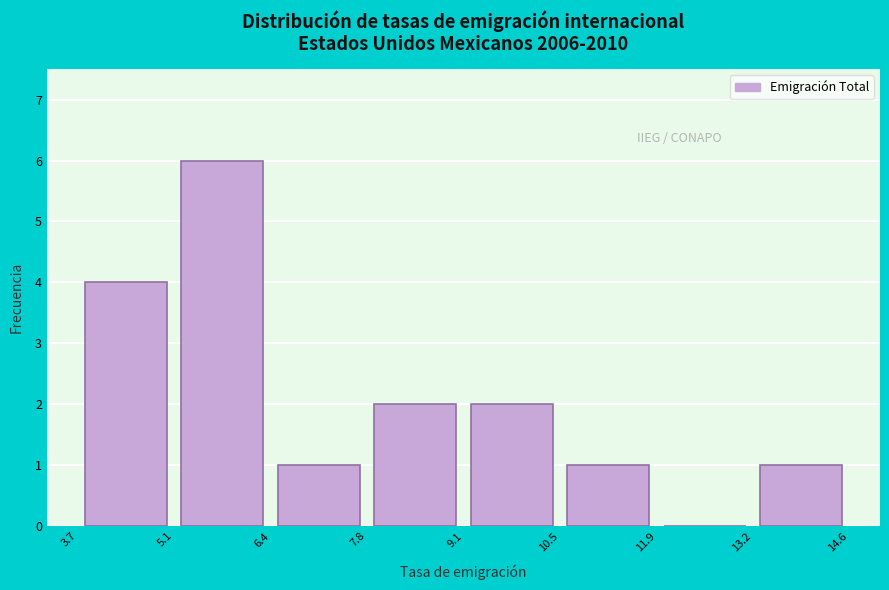

Over which range of the x-axis is the bar tallest?

5.1 to 6.4